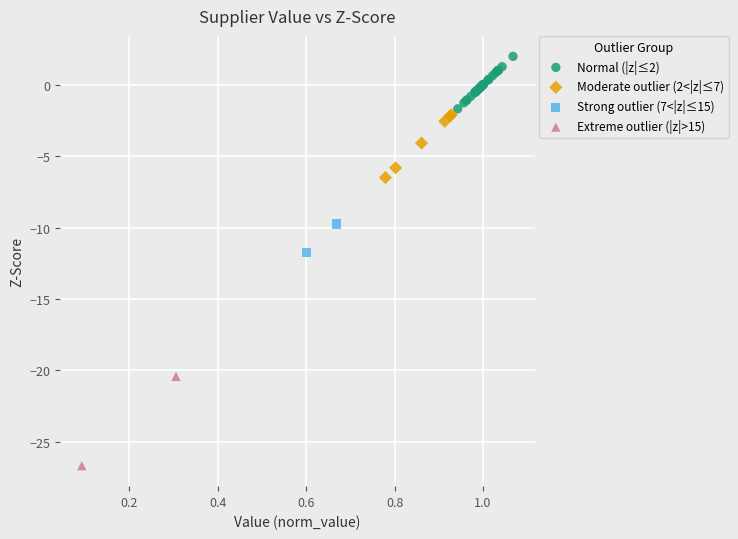

What are all the series names shown in the legend?

Normal (|z|≤2), Moderate outlier (2<|z|≤7), Strong outlier (7<|z|≤15), Extreme outlier (|z|>15)